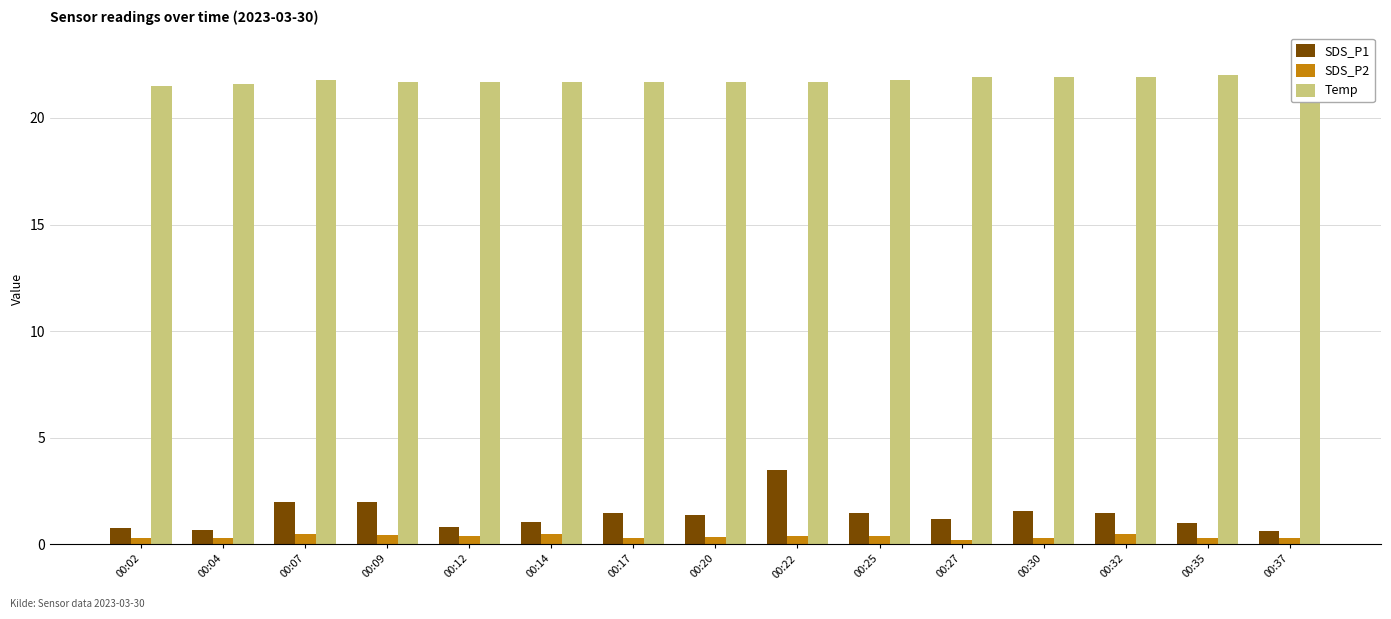

At how many categories does at least one series exceed 5?

15